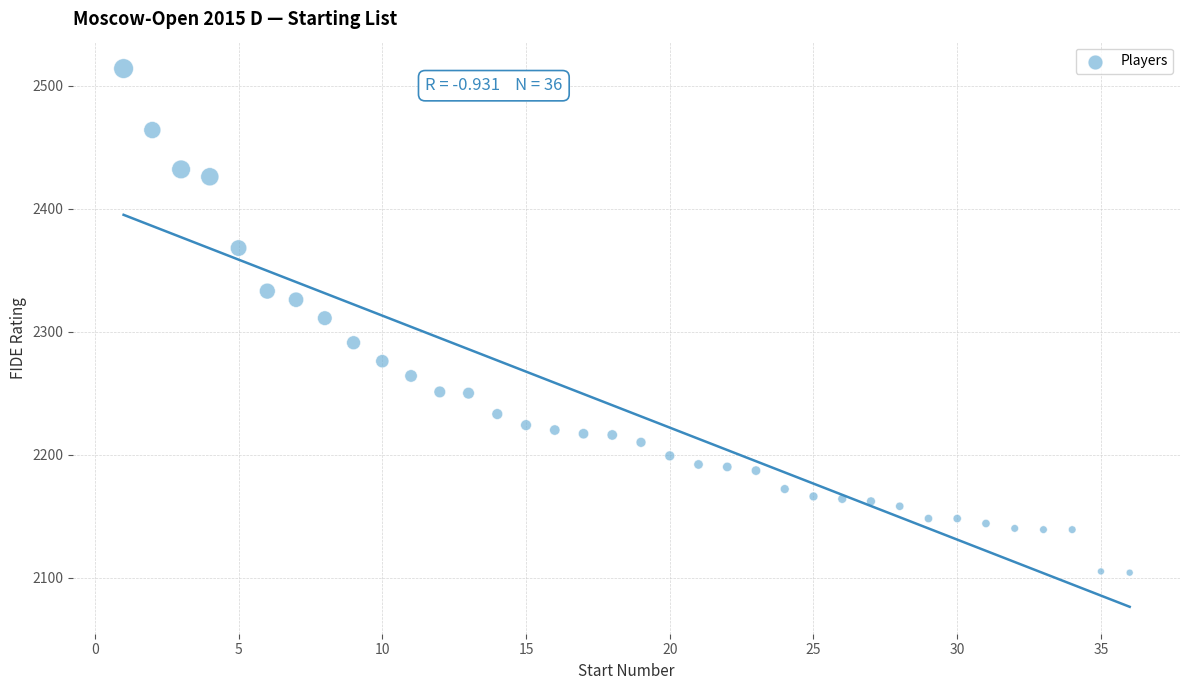

What is the range of X values (max minus min)?

35